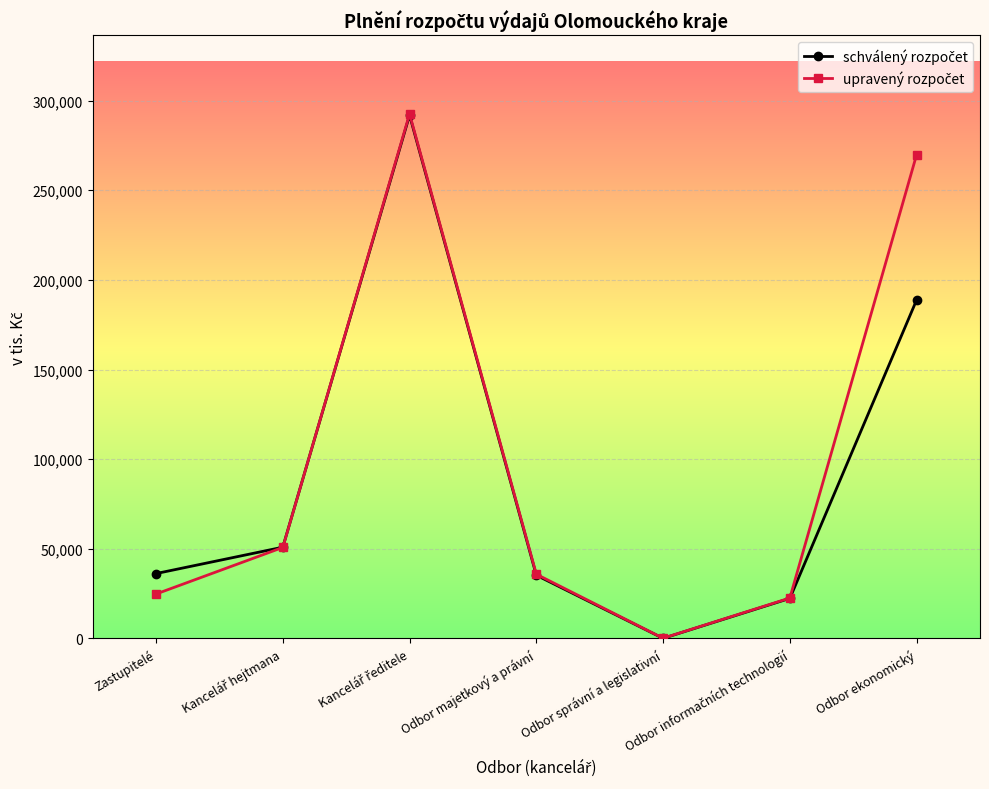

At which category does the chart reach its minimum across all series?

Odbor správní a legislativní